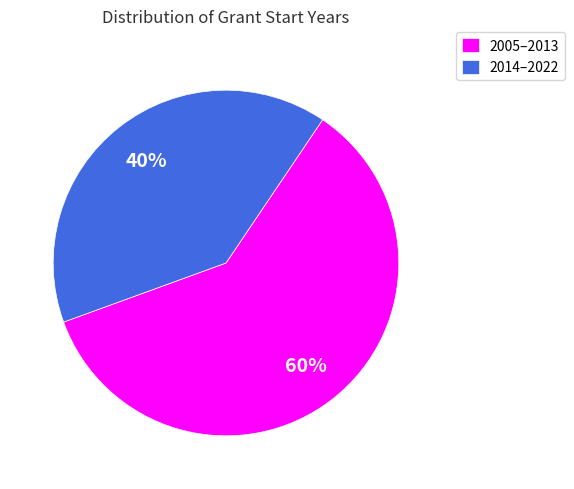

To the nearest percent, what portion does 2005–2013 represent?

60%